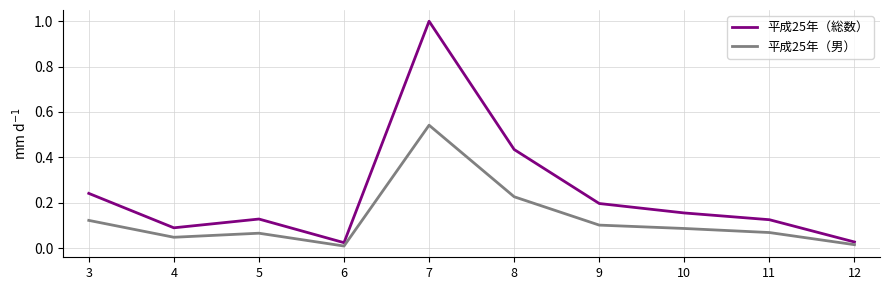

True or false: 平成25年（総数） and 平成25年（男） intersect in this chart.

False